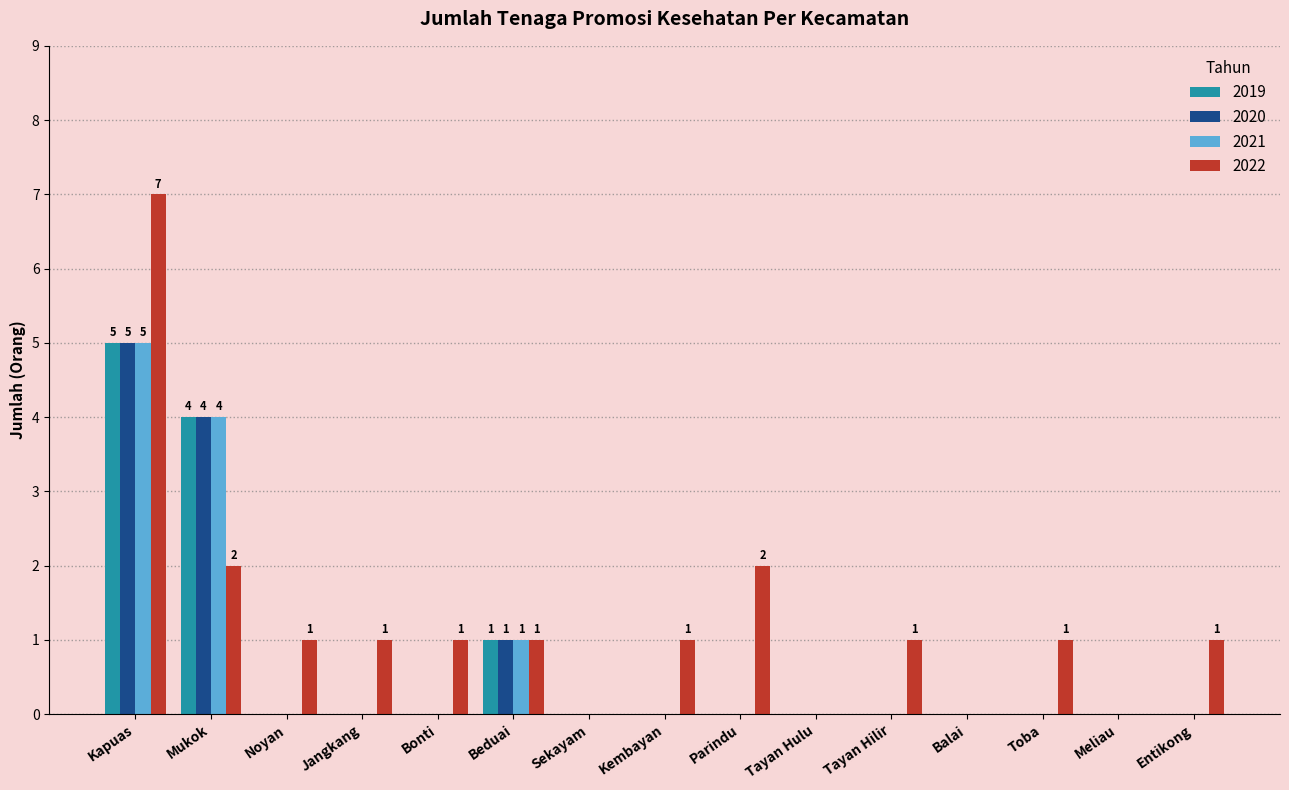

Is the value of 2022 at Tayan Hilir greater than the value of 2021 at Entikong?

Yes